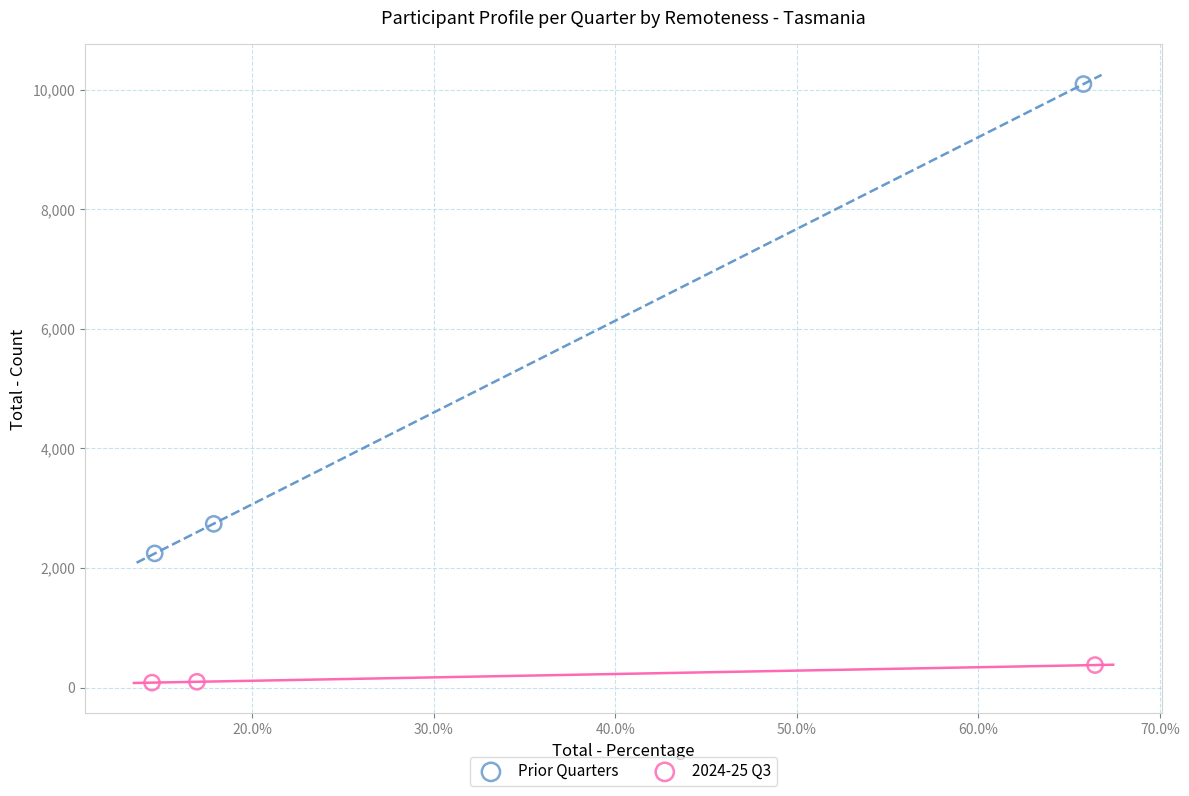

Which series contains the highest Y value?

Prior Quarters